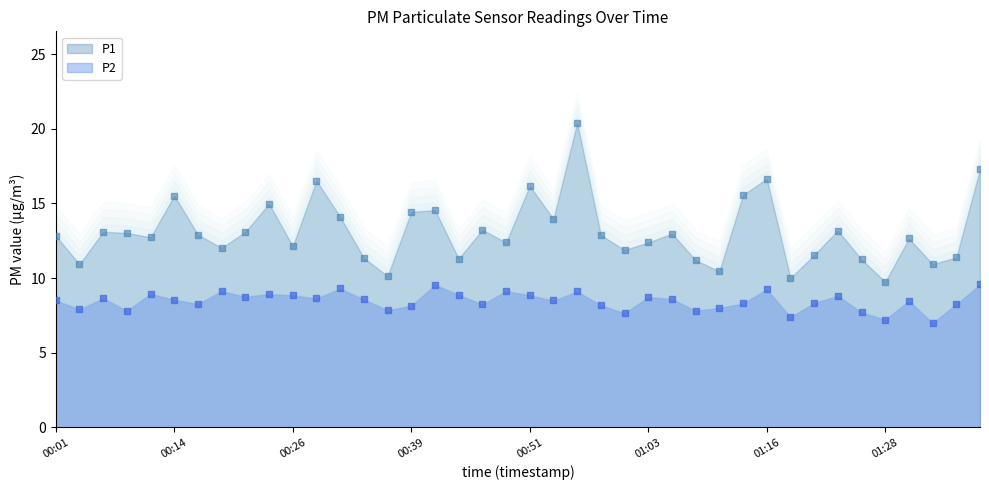

At which category is the sum across all series the highest?

00:56